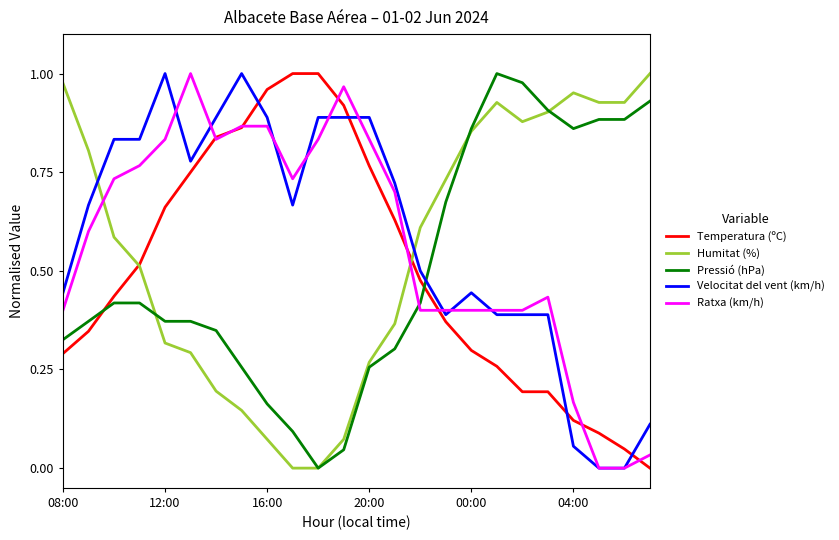

True or false: Pressió (hPa) and Velocitat del vent (km/h) intersect in this chart.

True